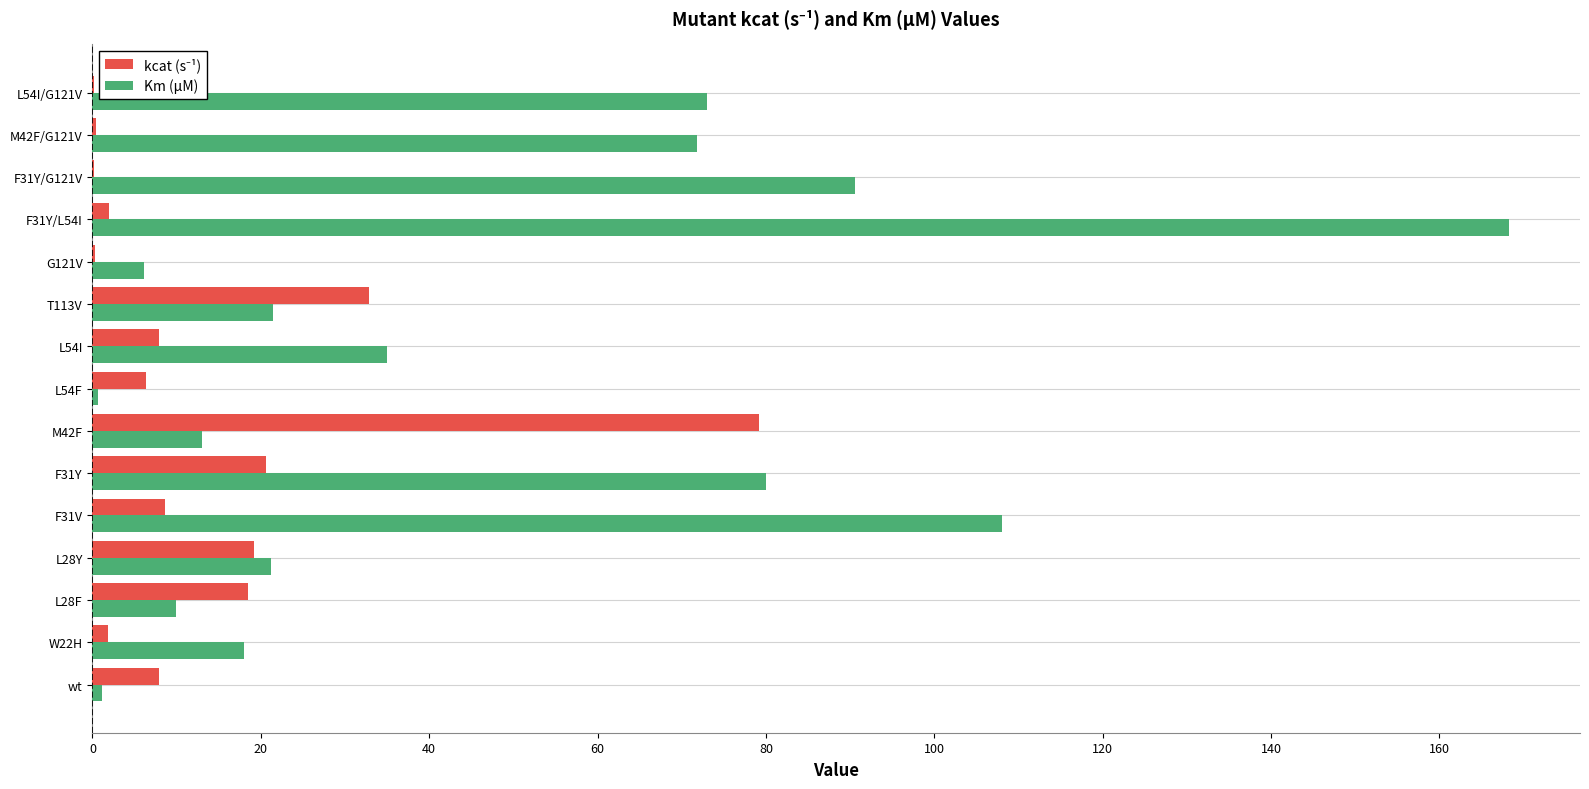

What is the approximate value of Km (µM) at T113V?

21.4